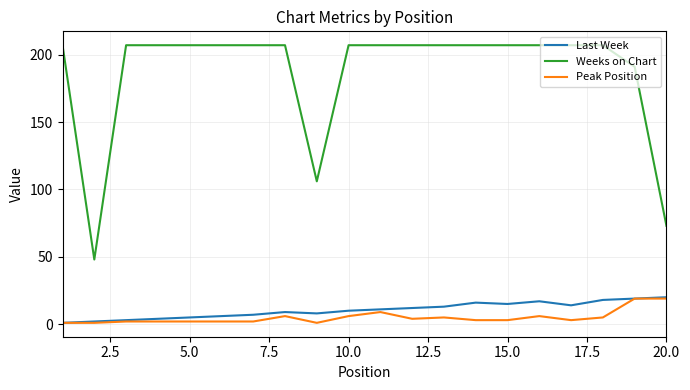

What is the maximum value shown in the chart?

207